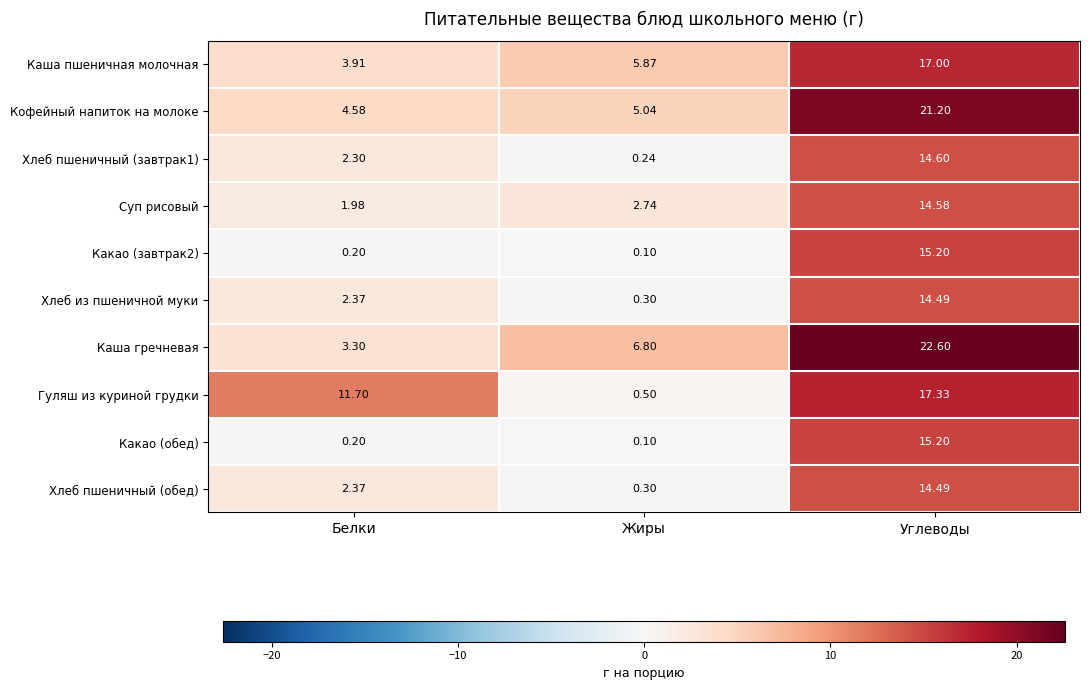

Which series has the widest spread of values?

Каша гречневая